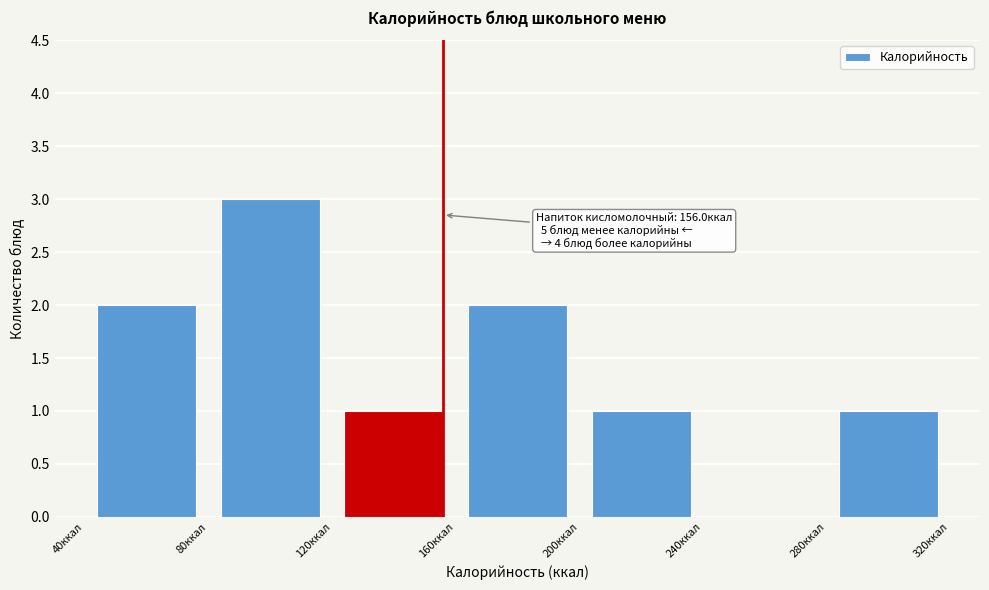

Over which range of the x-axis is the bar tallest?

80 to 120